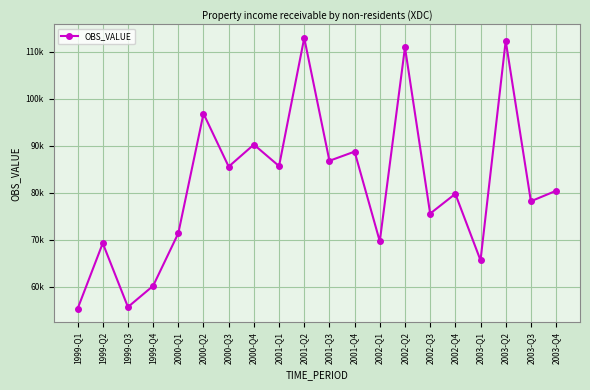

True or false: the data shows 96804.9 at 2000-Q2.

True